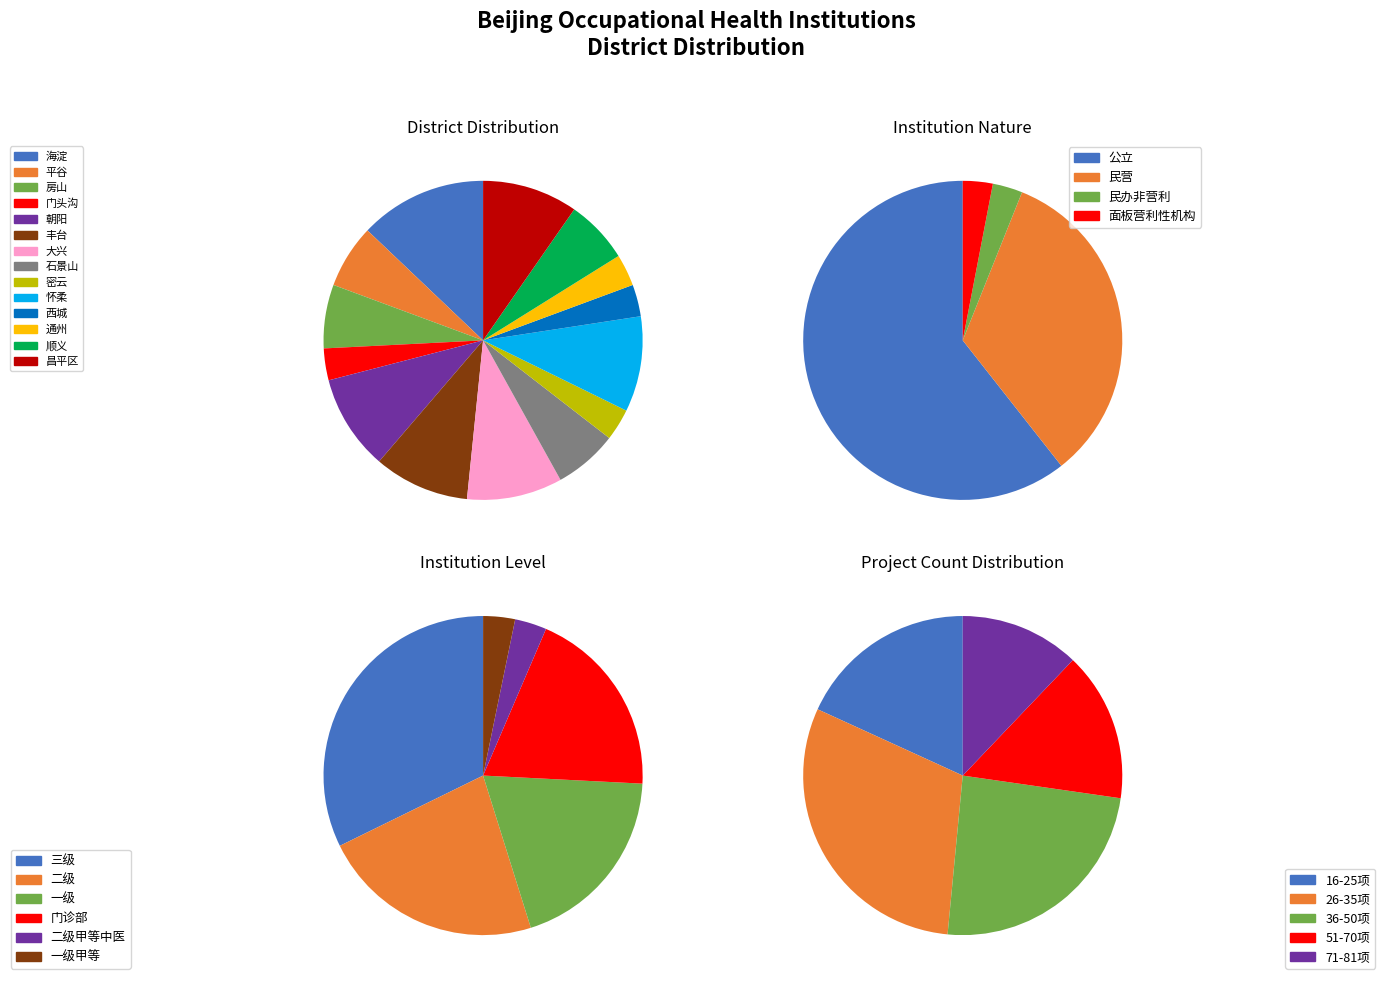

Between 昌平区 and 石景山, which is larger?

昌平区